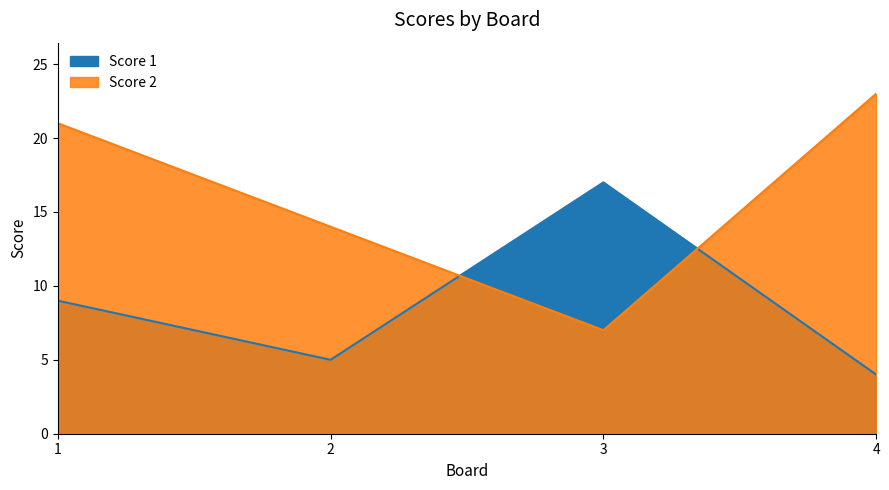

After their last crossing, which series has the higher values: Score 1 or Score 2?

Score 2